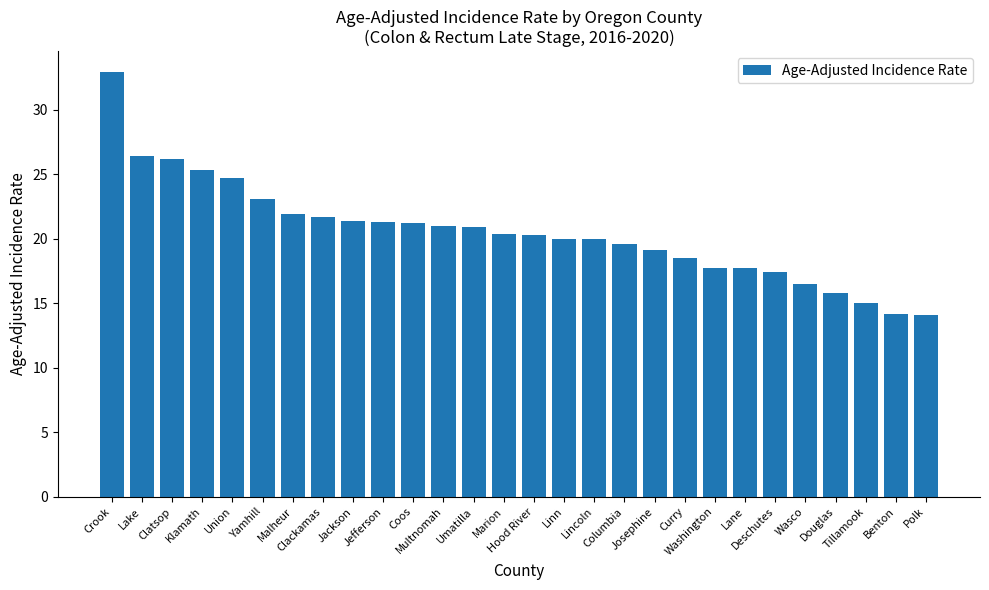

What is the label of the 17th bar from the right?

Multnomah